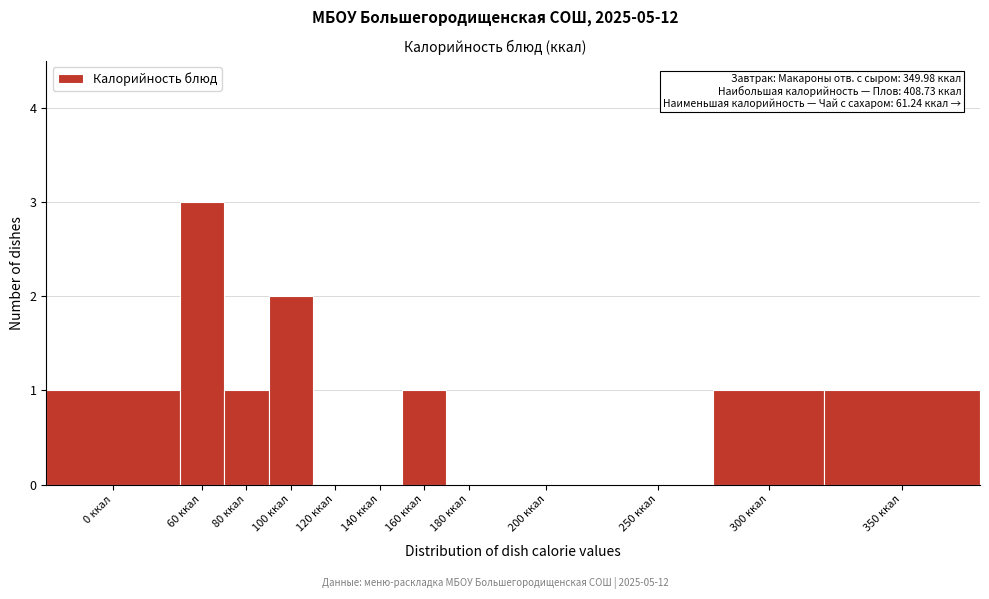

Reading left to right, what are all the values shown in this chart?

0 ккал=1	60 ккал=3	80 ккал=1	100 ккал=2	120 ккал=0	140 ккал=0	160 ккал=1	180 ккал=0	200 ккал=0	250 ккал=0	300 ккал=1	350 ккал=1